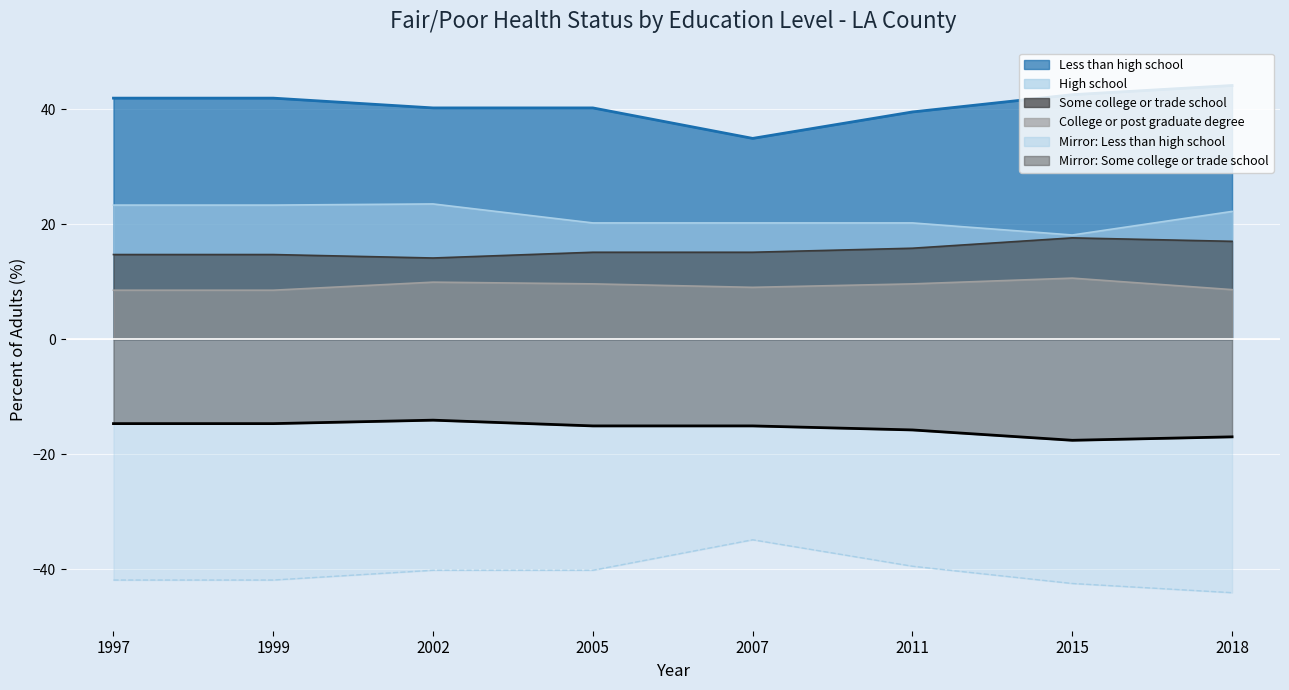

What is the difference between the Less than high school values at 2018 and 2011?

4.6